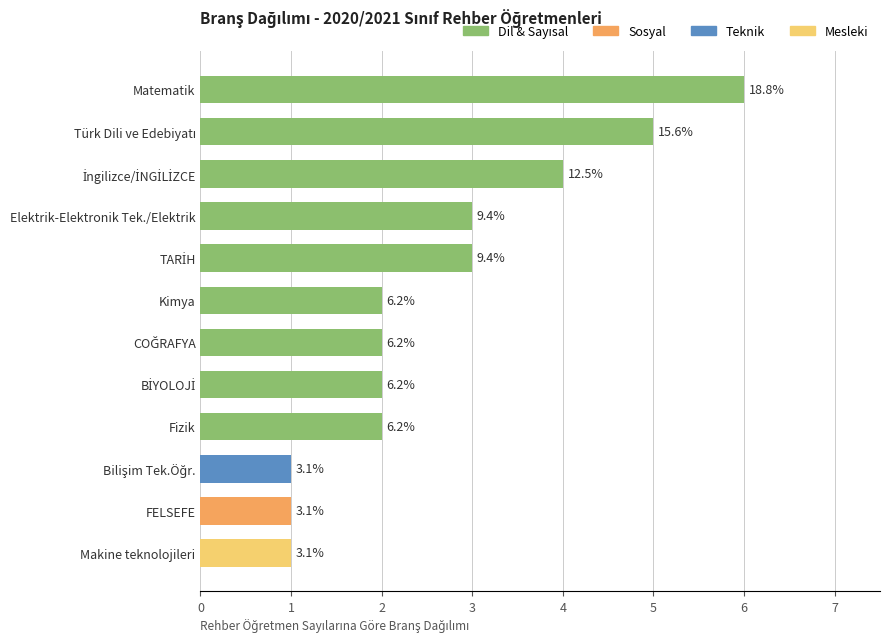

How many bars are there in total?

12